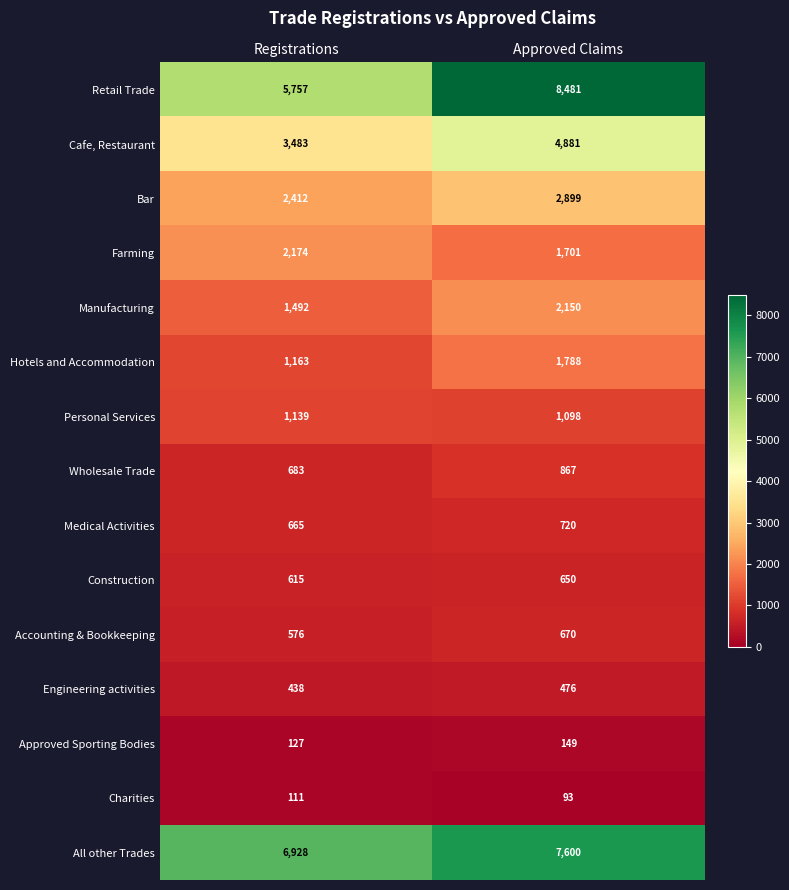

What is the total value across all series at Approved Claims?

34223